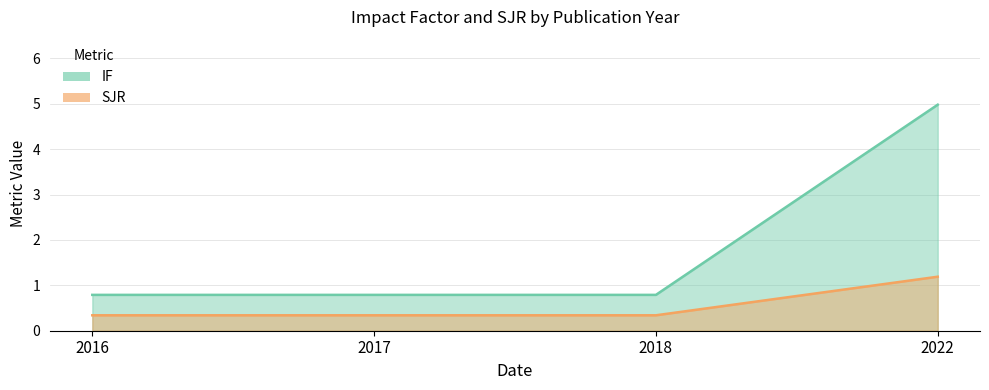

How many distinct data groups are displayed?

2